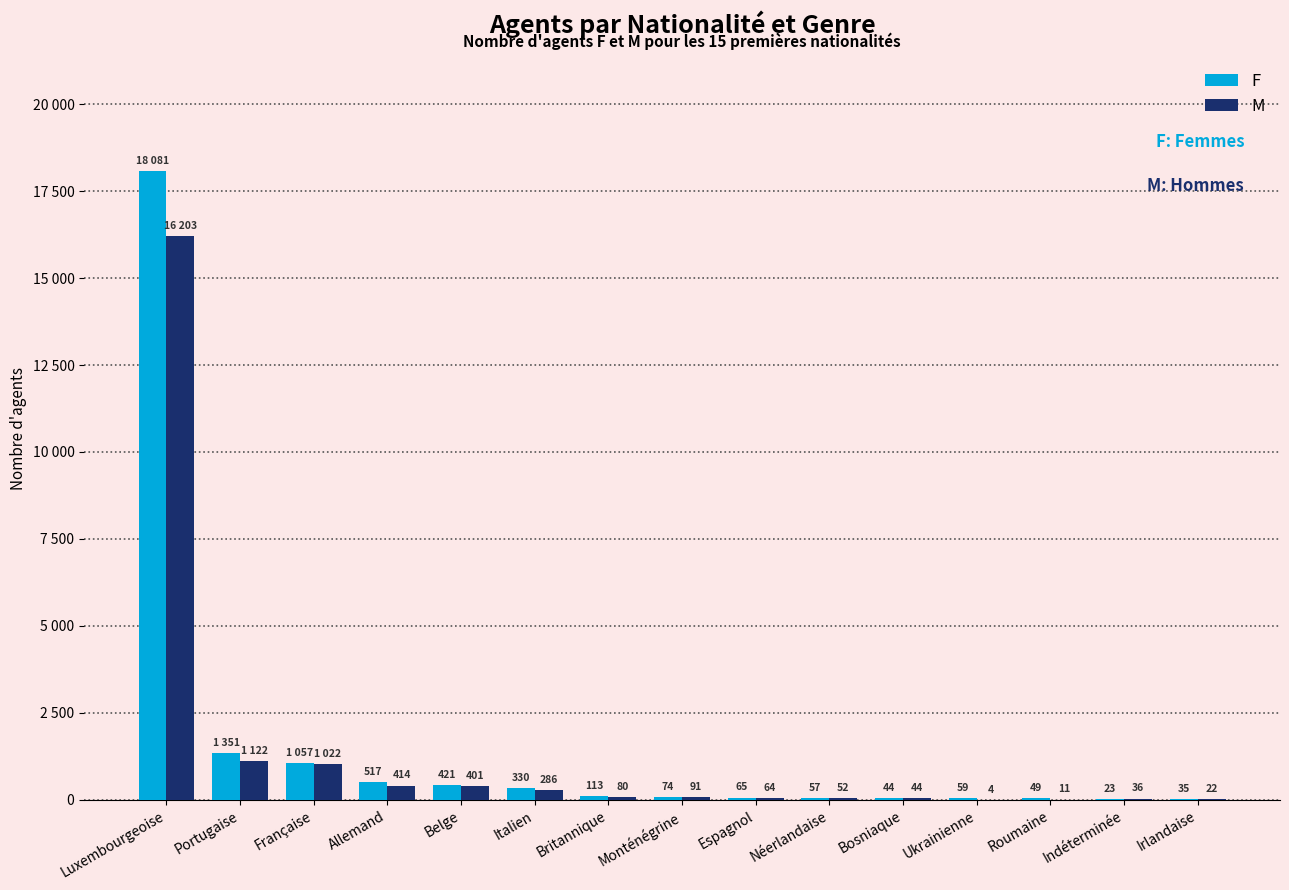

What are all the series names shown in the legend?

F, M